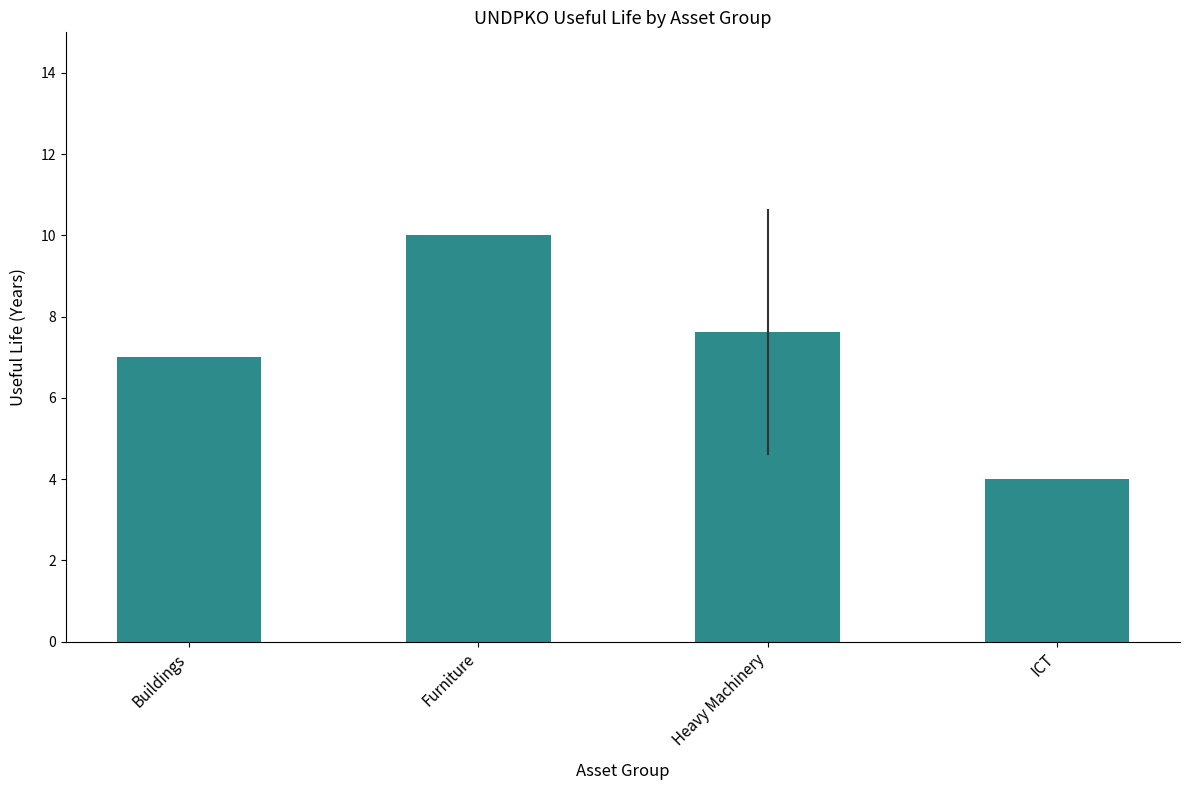

Does the chart contain any negative values?

No